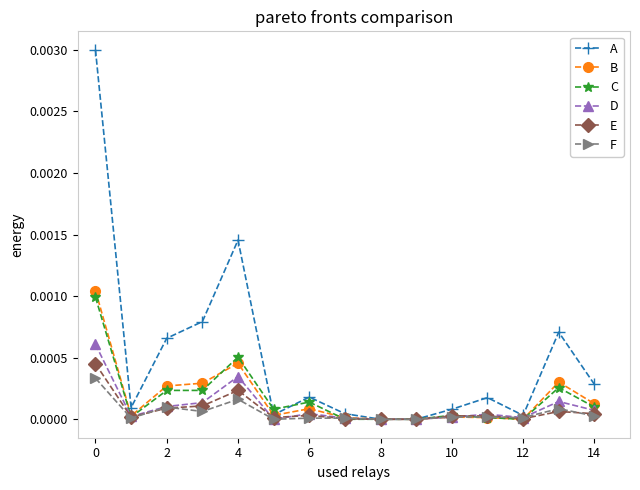

Which series has the largest total across all categories?

A